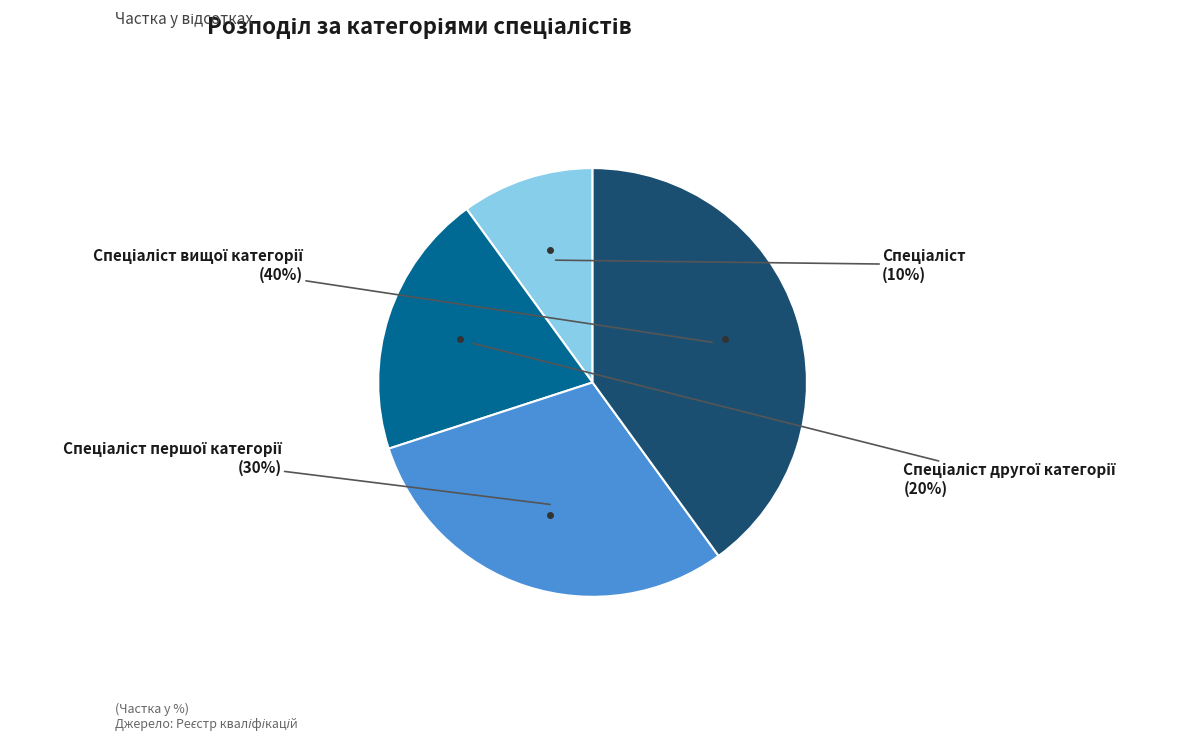

To the nearest percent, what is the difference between the largest and smallest slice percentages?

30%